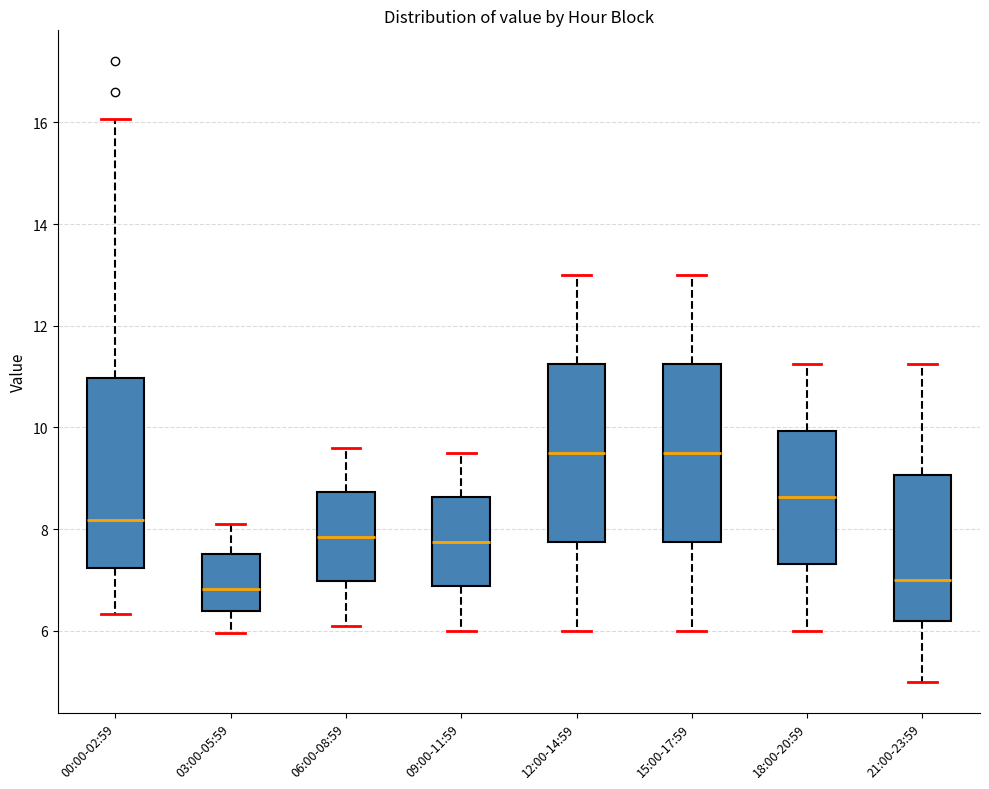

Where does the lower whisker of the box for 09:00-11:59 end on the y-axis? The values are not printed on the chart, so give them approximately, as read against the axis.

6.0